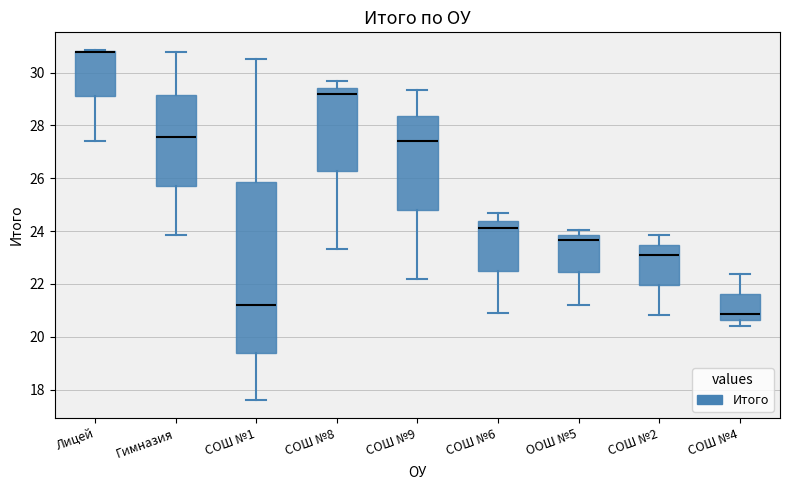

Where does the median line of the box for Гимназия sit on the y-axis? The values are not printed on the chart, so give them approximately, as read against the axis.

27.6